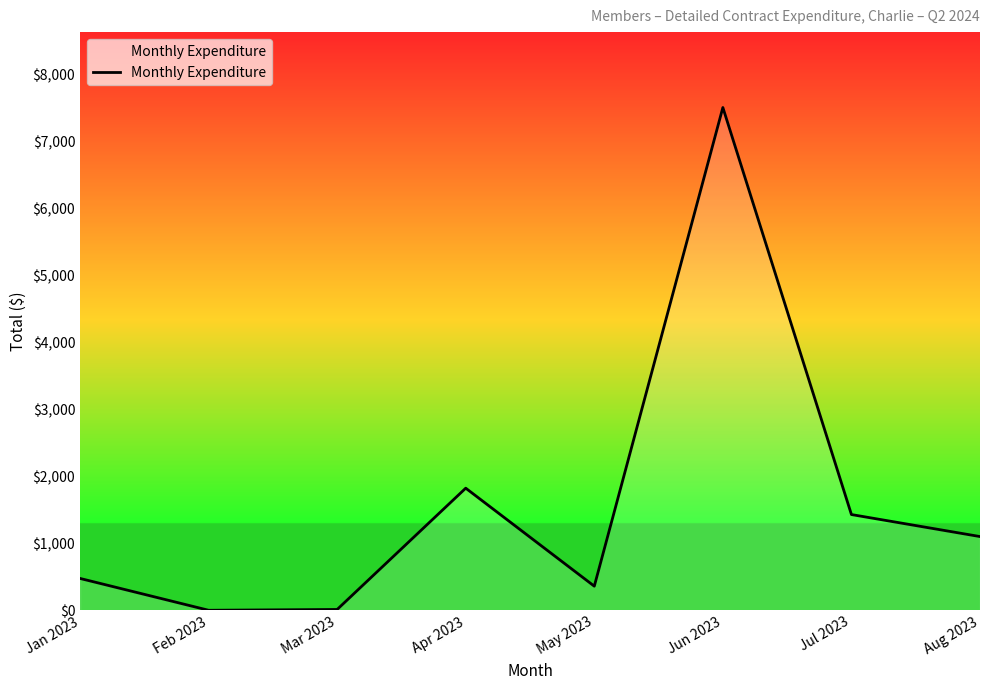

Where is the first local maximum?

Apr 2023